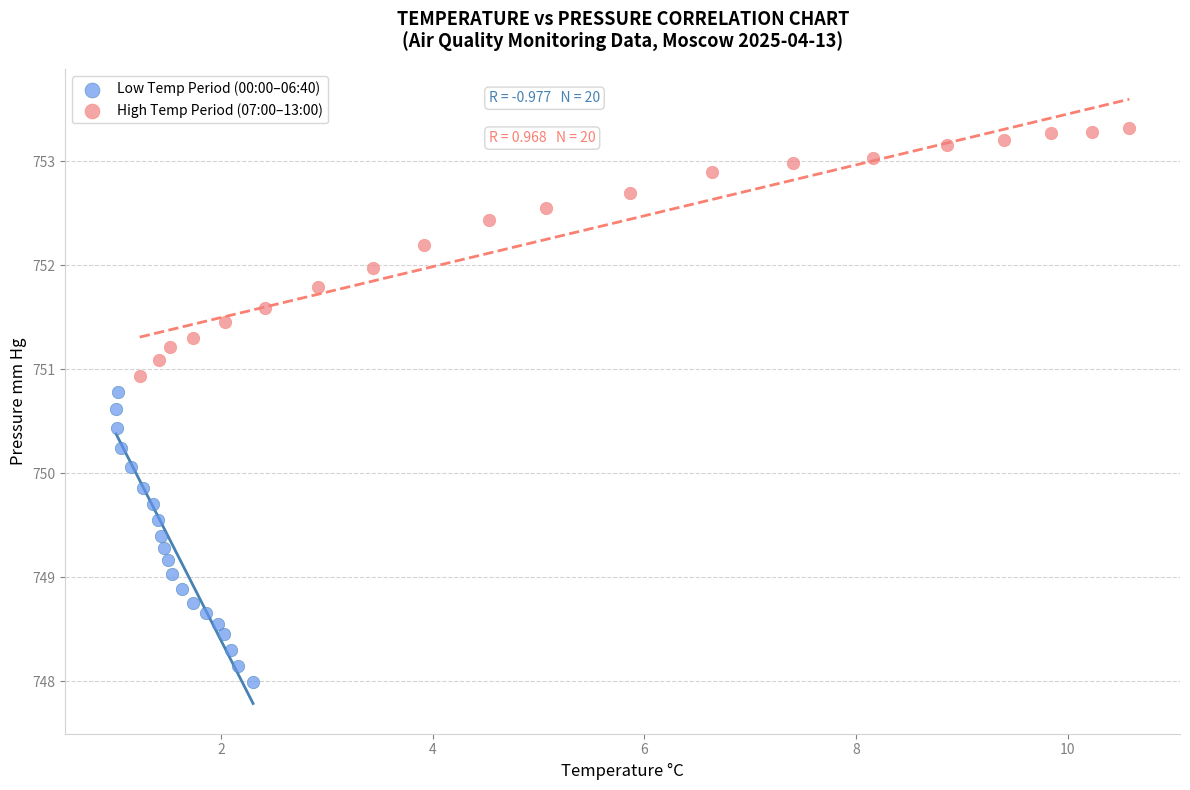

Which series contains the lowest Y value?

Low Temp Period (00:00–06:40)